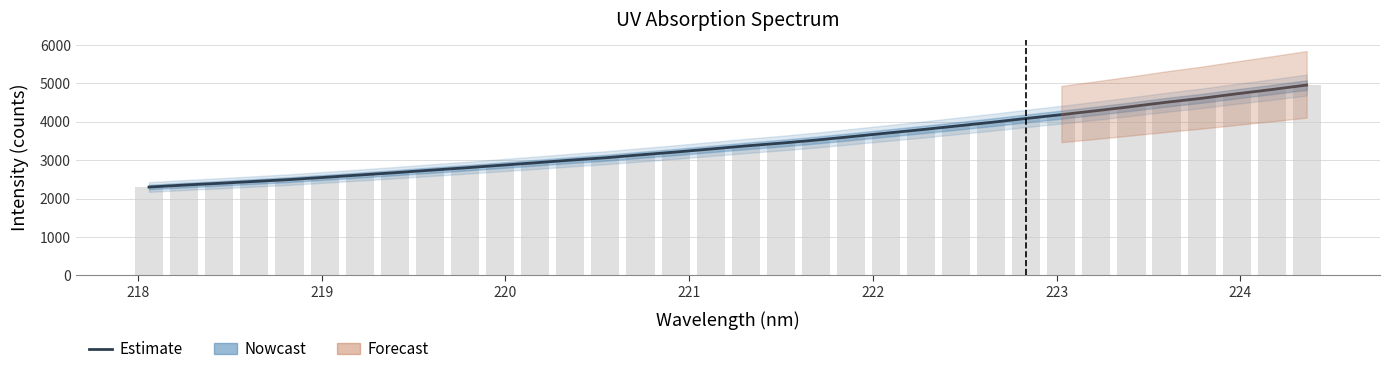

Reading right to left, list all the values displayed in this chart.

4958.0	4841.6	4730.0	4613.4	4510.8	4397.9	4290.5	4186.8	4088.6	3986.2	3890.2	3794.9	3704.4	3613.3	3524.2	3444.2	3371.6	3291.6	3212.8	3139.7	3063.7	3001.1	2932.6	2867.1	2800.6	2738.8	2674.3	2614.4	2553.8	2495.4	2446.9	2397.5	2352.0	2300.7